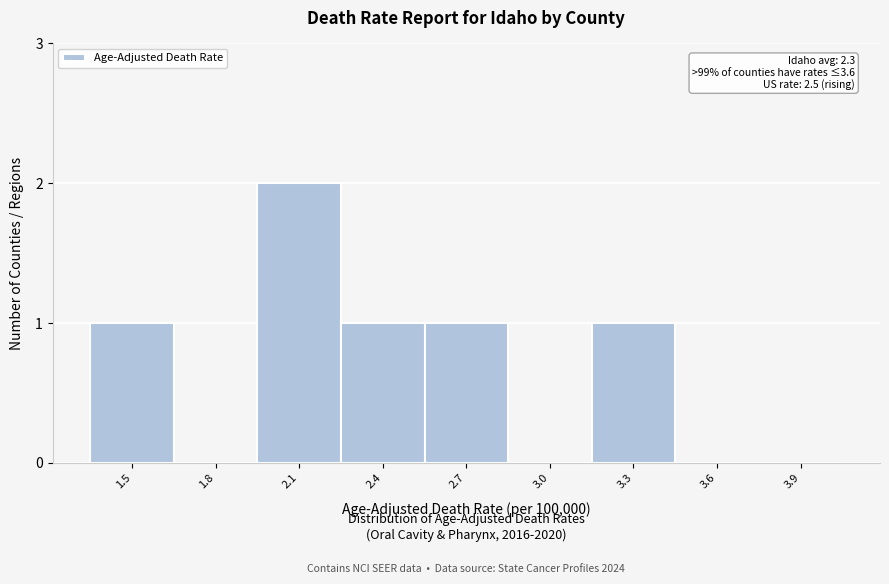

Reading right to left, transcribe all the data shown in this chart.

3.9=0	3.6=0	3.3=1	3.0=0	2.7=1	2.4=1	2.1=2	1.8=0	1.5=1